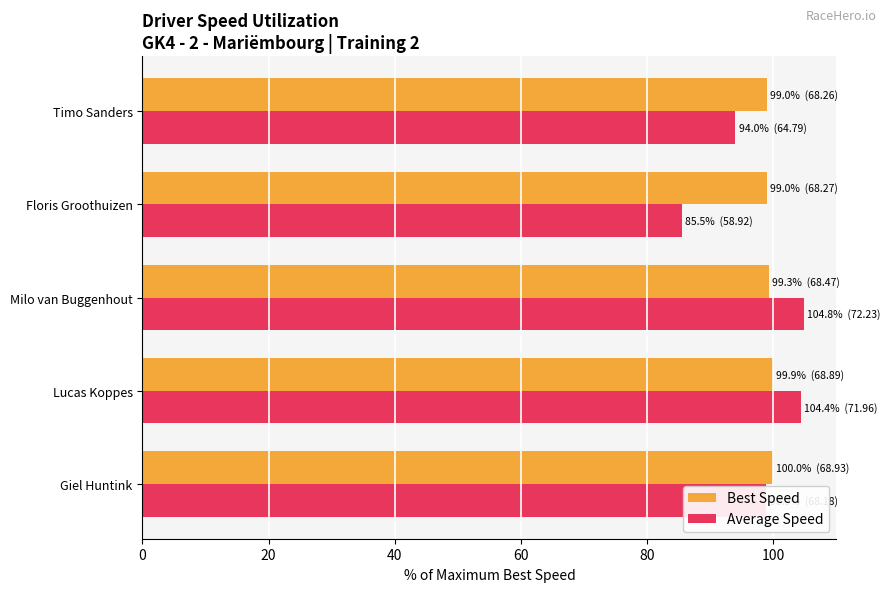

Rank the series by their maximum value, from highest to lowest.

Average Speed, Best Speed